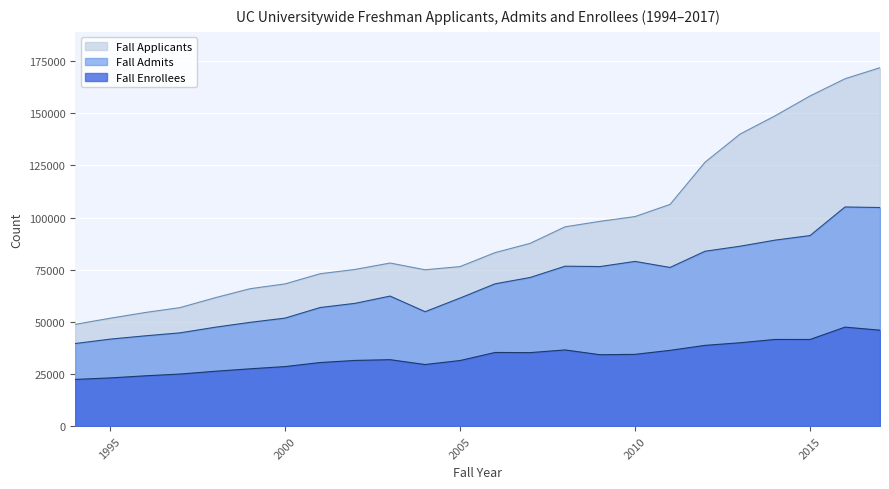

List the labels in order of Fall Applicants value, smallest first.

1994, 1995, 1996, 1997, 1998, 1999, 2000, 2001, 2004, 2002, 2005, 2003, 2006, 2007, 2008, 2009, 2010, 2011, 2012, 2013, 2014, 2015, 2016, 2017